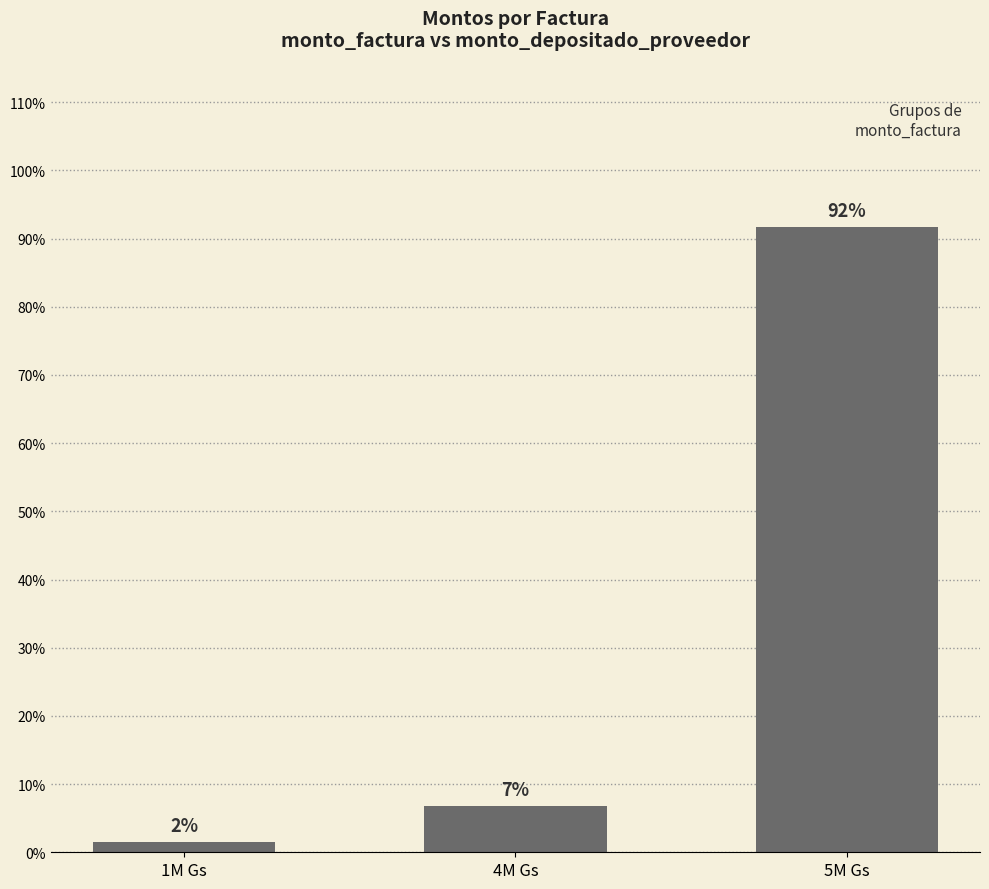

How many bars are there in total?

3